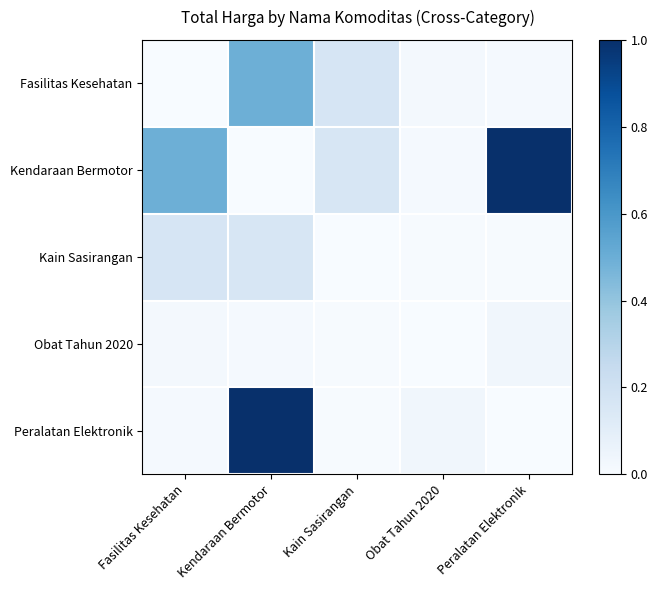

Which has a higher value, Peralatan Elektronik or Kendaraan Bermotor?

Kendaraan Bermotor